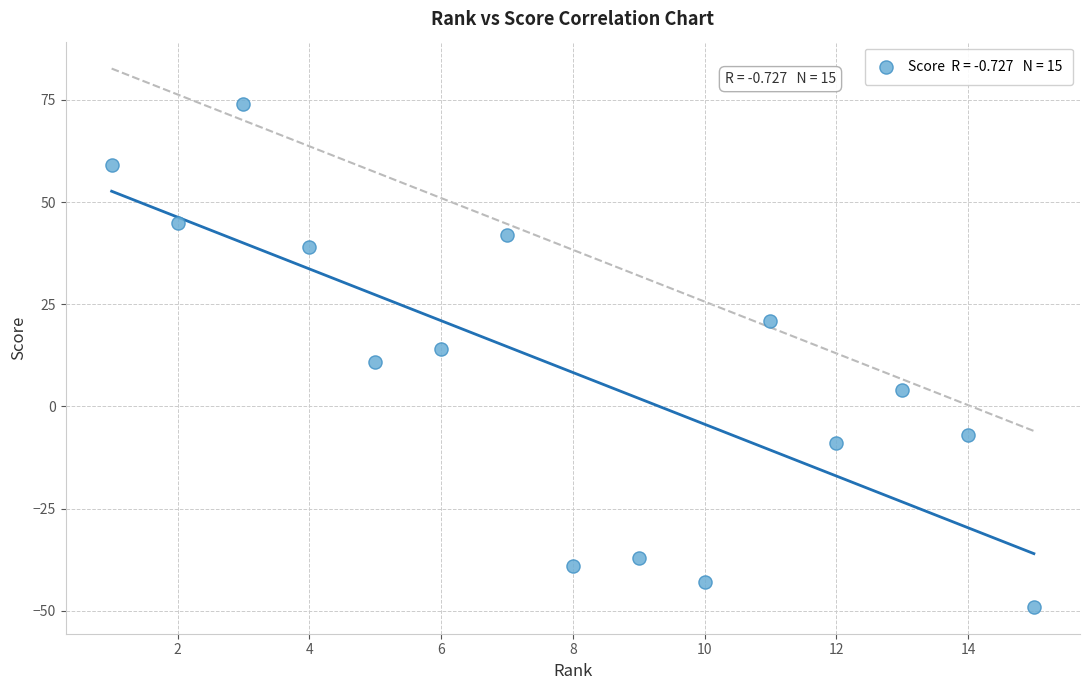

What is the range of X values (max minus min)?

14